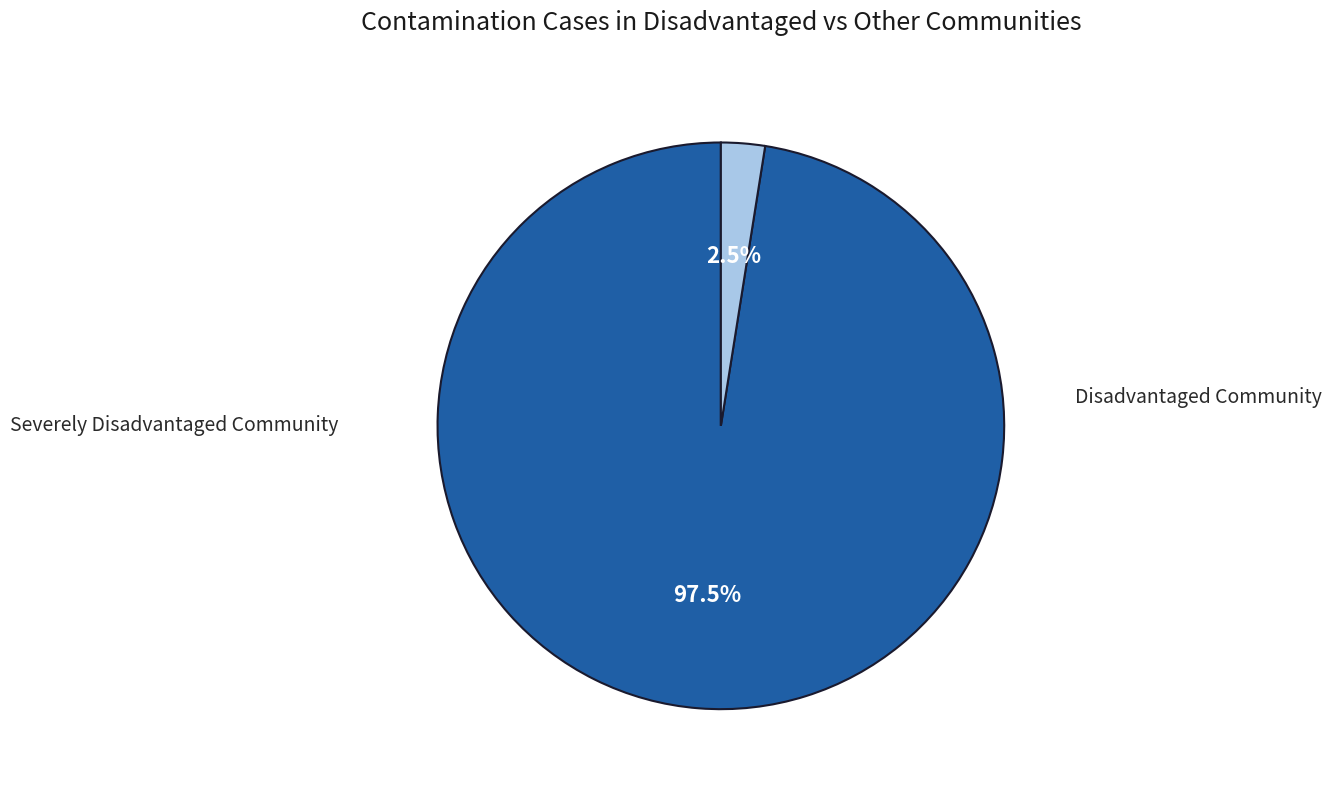

Does any single category account for the majority?

Yes